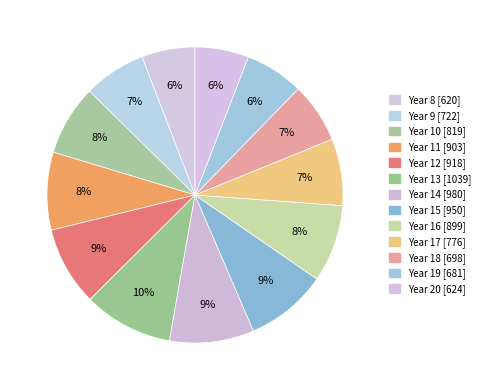

How many segments does this pie chart have?

13